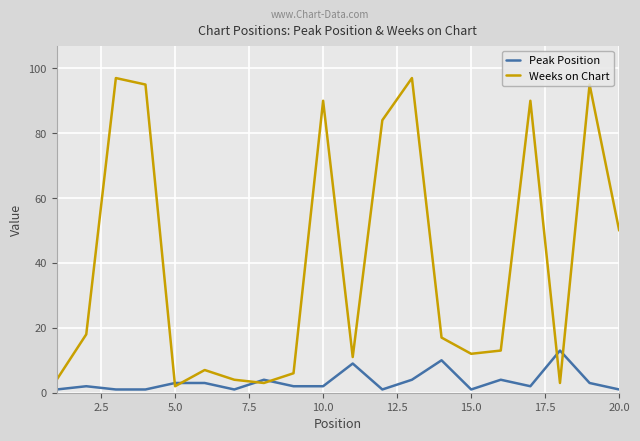

Which series has the largest total across all categories?

Weeks on Chart